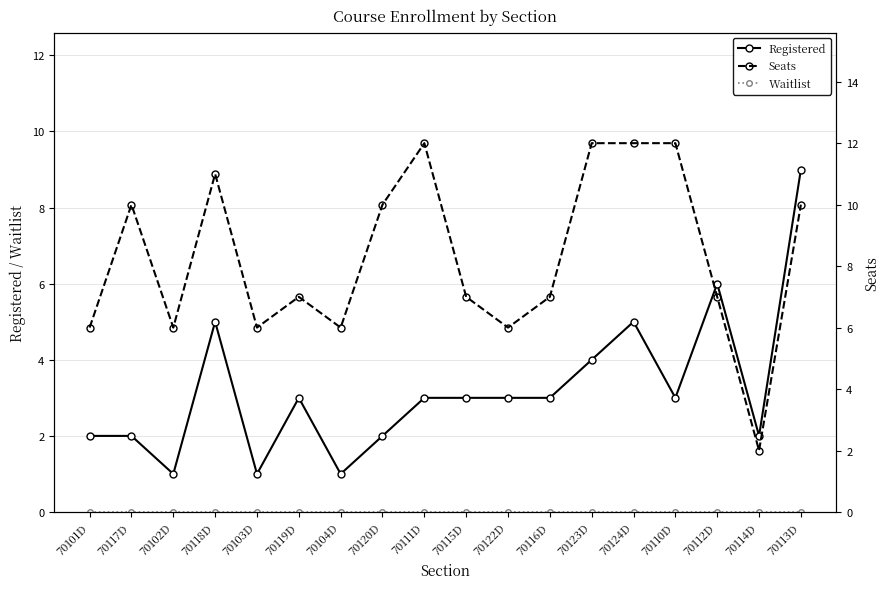

What is the label of the 12th point from the left?

70116D